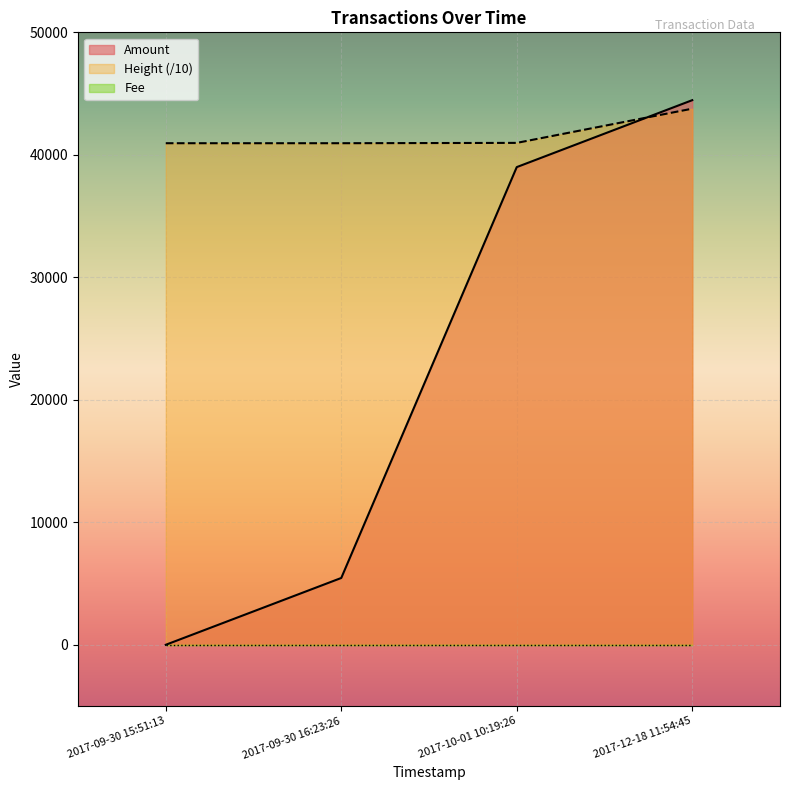

Which series changed the most between 2017-10-01 10:19:26 and 2017-12-18 11:54:45?

Amount